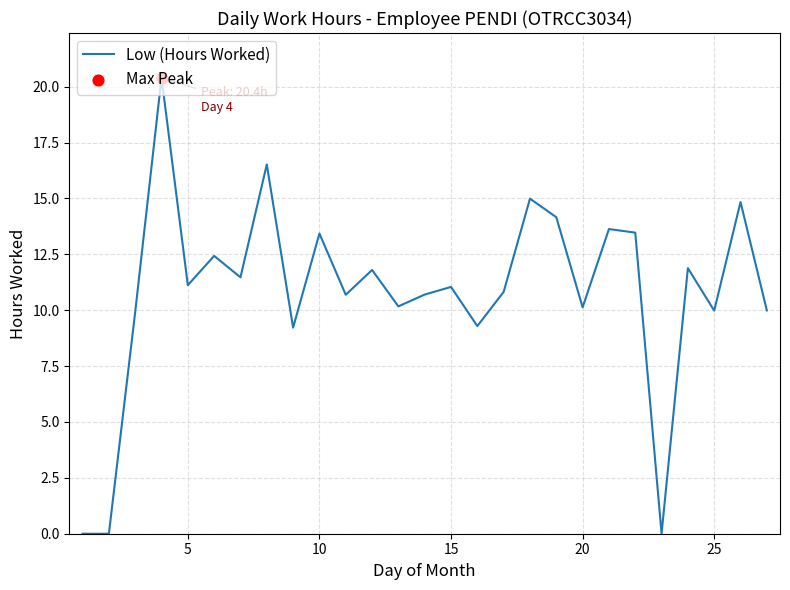

What is the difference between the maximum and minimum values?

20.4